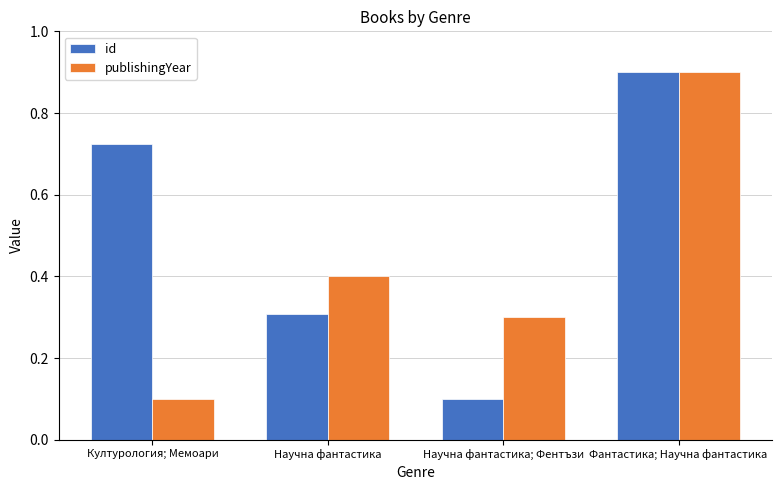

At Научна фантастика, list the series in order from smallest to largest.

id, publishingYear